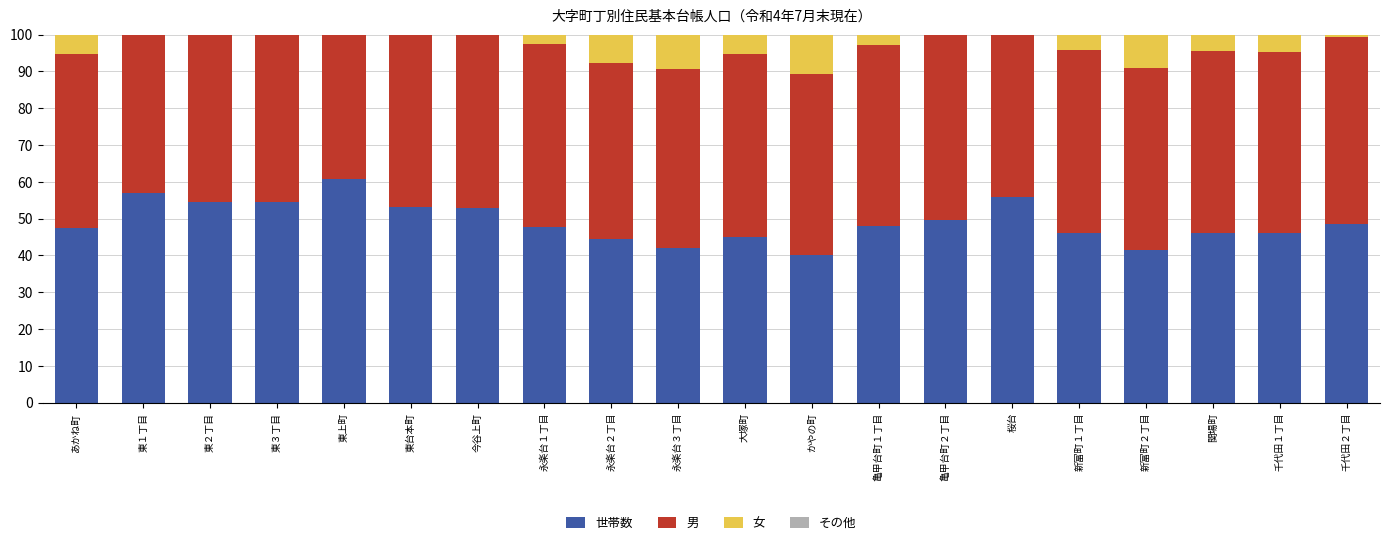

The value of 世帯数 at 東上町 is 16.9. True or false?

False